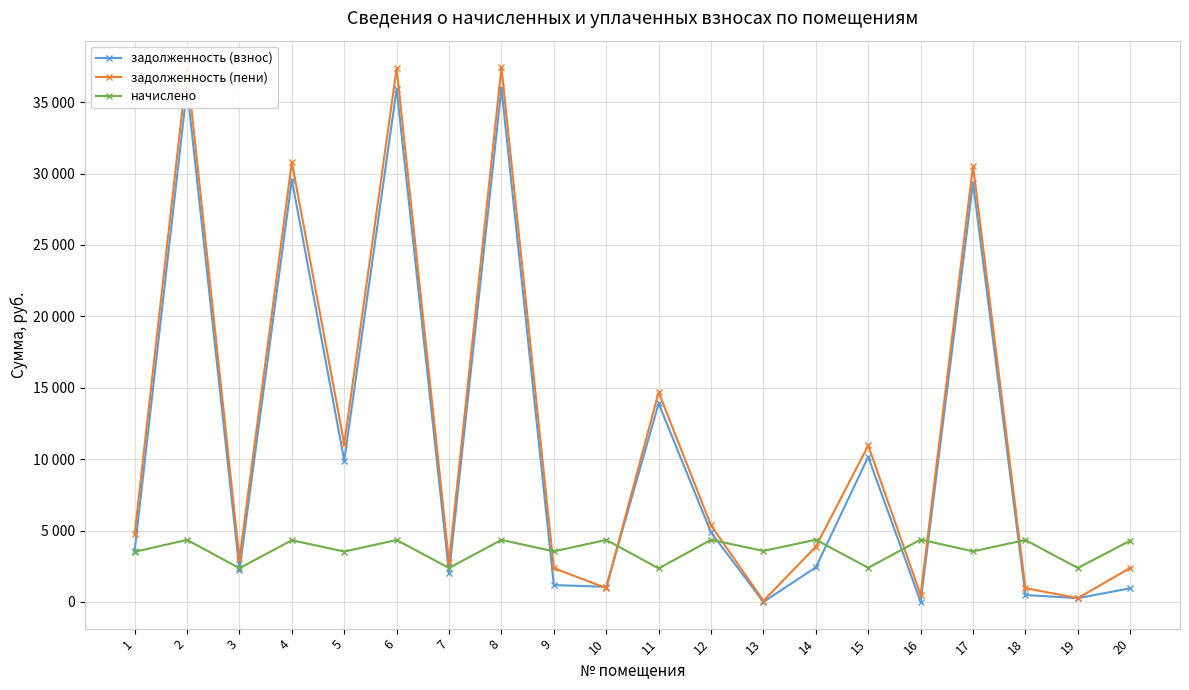

List the labels in order of начислено value, smallest first.

11, 3, 7, 19, 15, 1, 5, 9, 17, 13, 20, 4, 6, 18, 2, 8, 10, 12, 14, 16